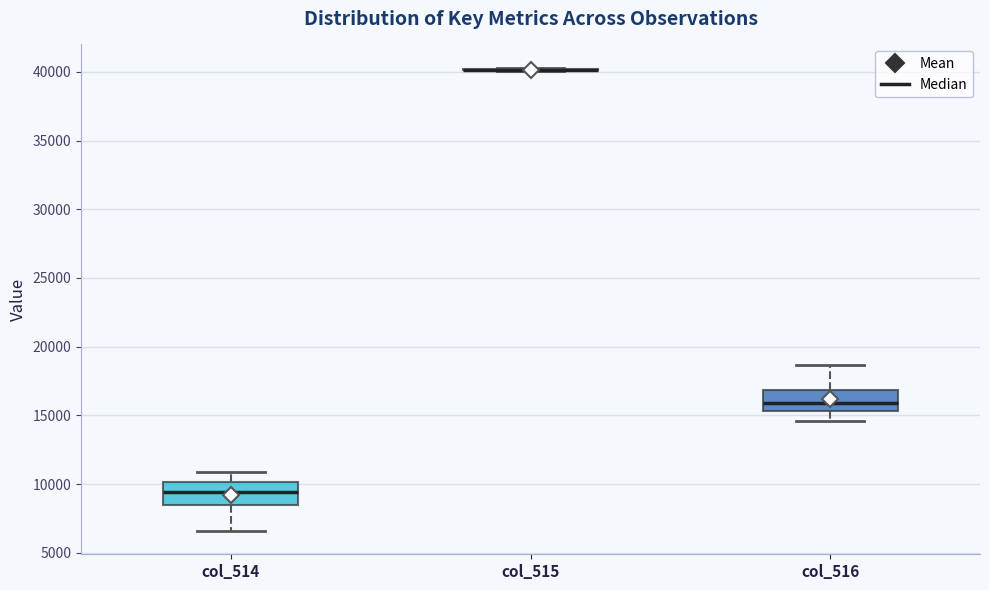

Reading left to right, transcribe this box plot: for each box, give where its median line is, the range the box spans, and where its two whiskers end, as read against the y-axis. The values are not printed on the chart, so give them approximately, as read against the axis.

col_514: median 9500, box 8500 to 10000, whiskers 6500 to 11000
col_515: box collapsed to a line at 40000, whiskers 40000 to 40500
col_516: median 16000, box 15500 to 17000, whiskers 14500 to 18500